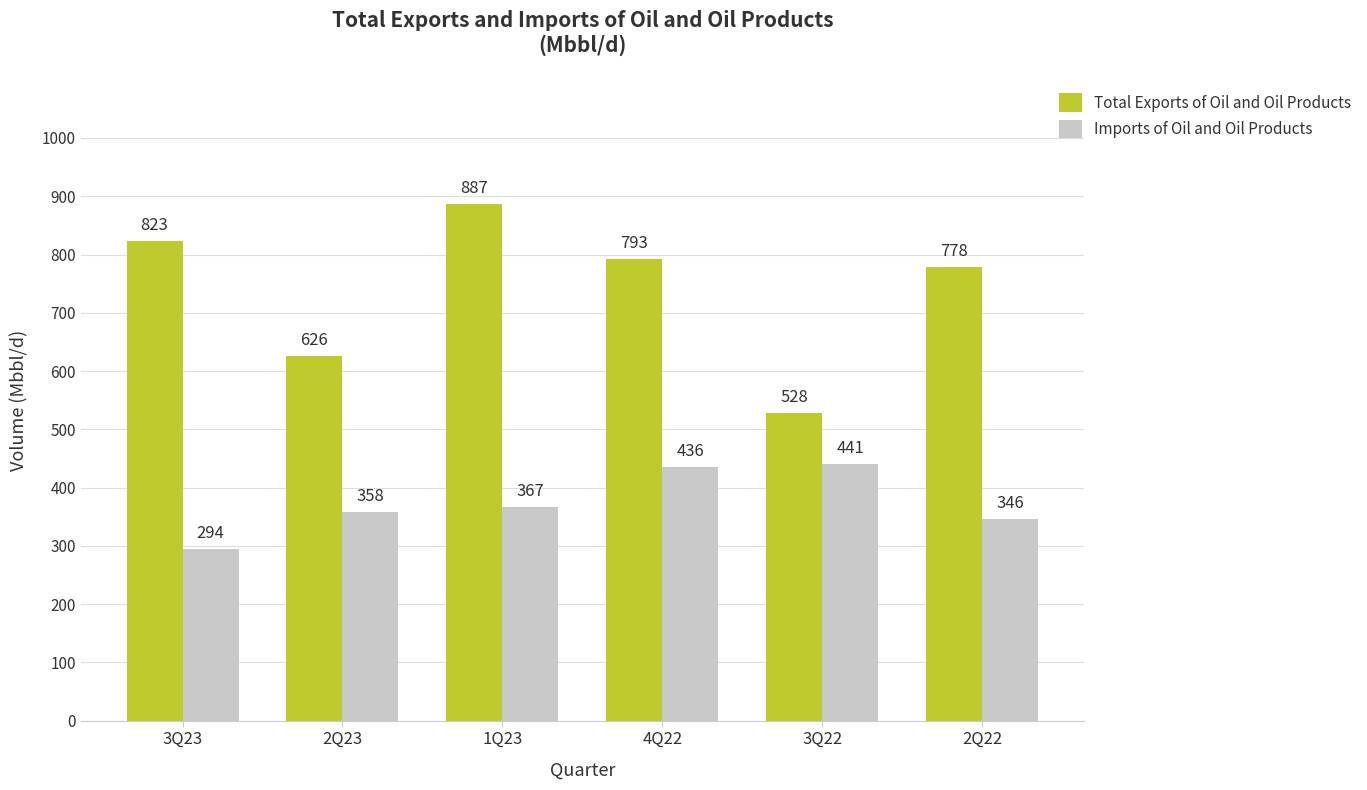

Between 2Q23 and 1Q23, which series saw the biggest shift?

Total Exports of Oil and Oil Products